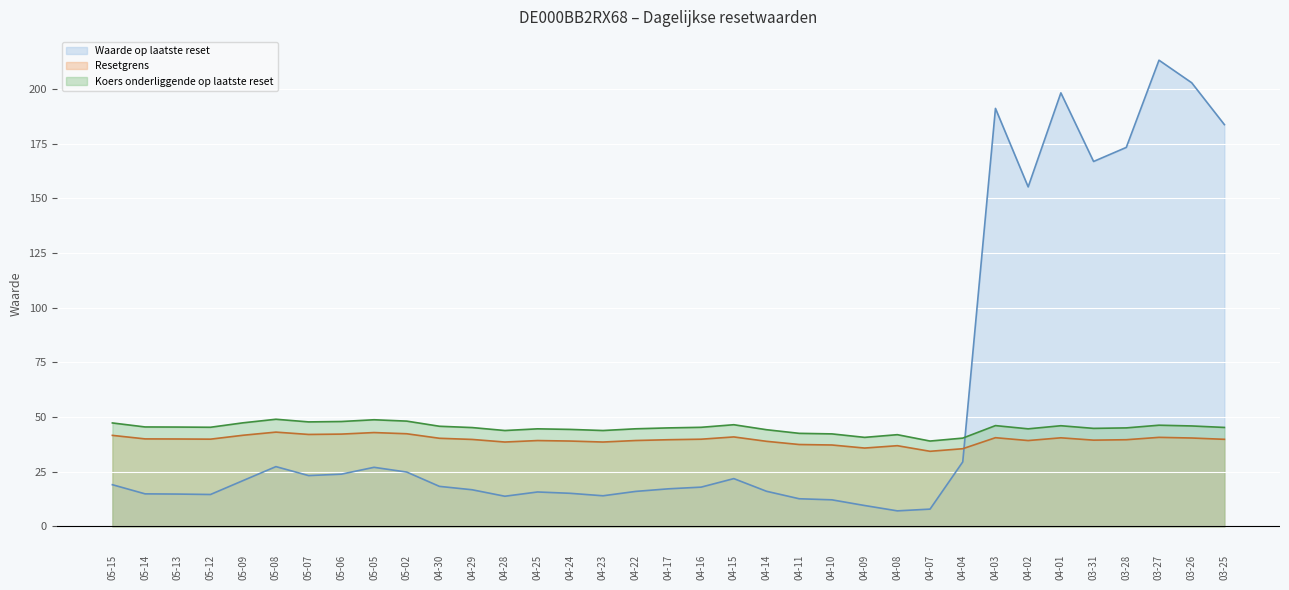

Where is Waarde op laatste reset nearest to the value 110?

04-02